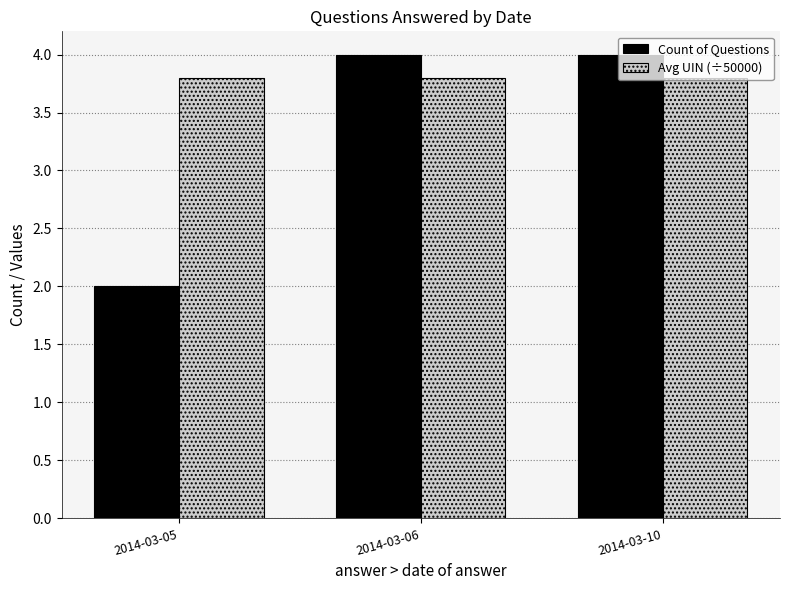

What is the minimum value shown in the chart?

2.0